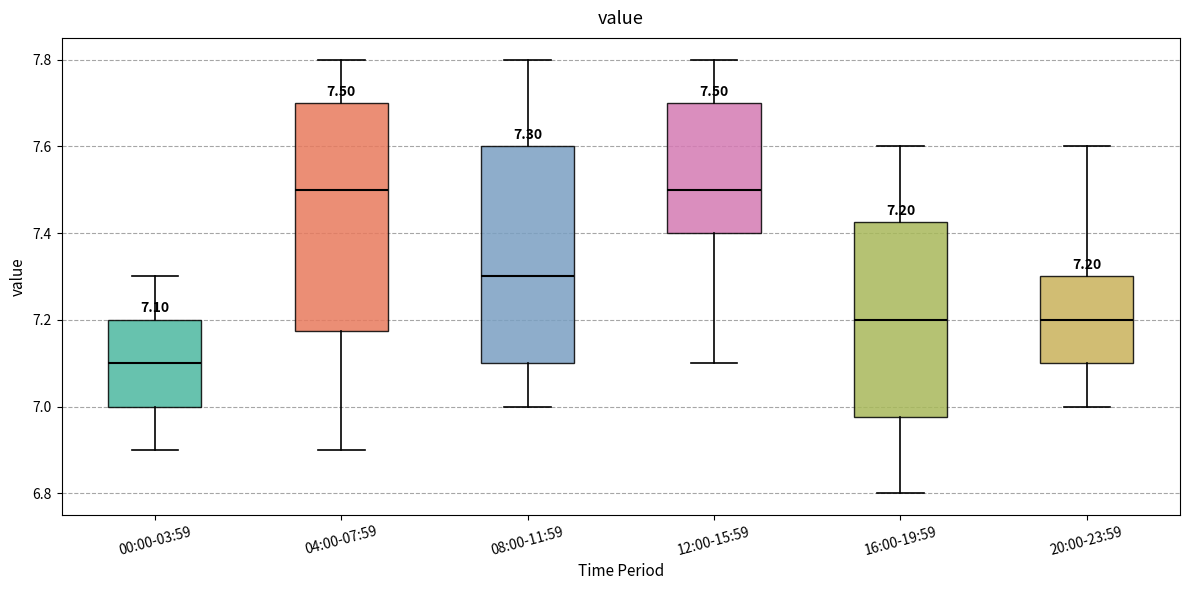

Comparing the boxes themselves (not the whiskers), which one is the tallest?

04:00-07:59